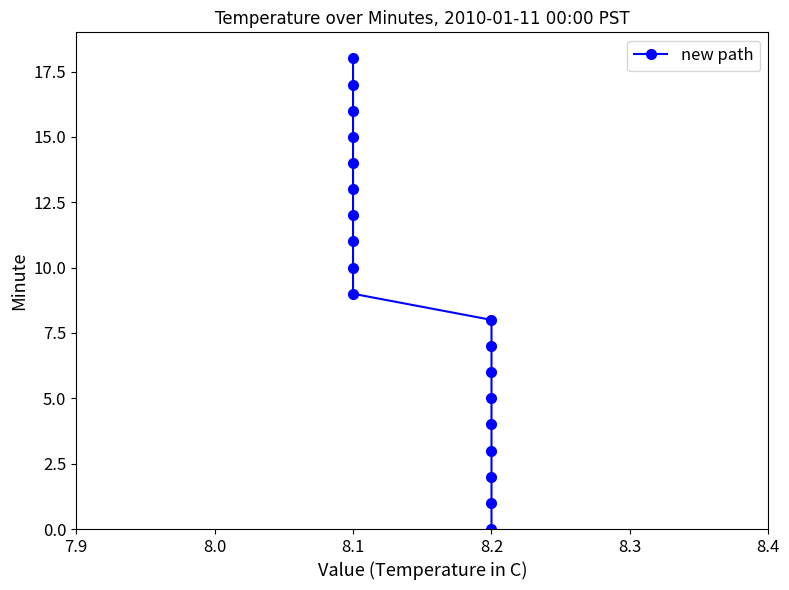

How many values are above zero?

18